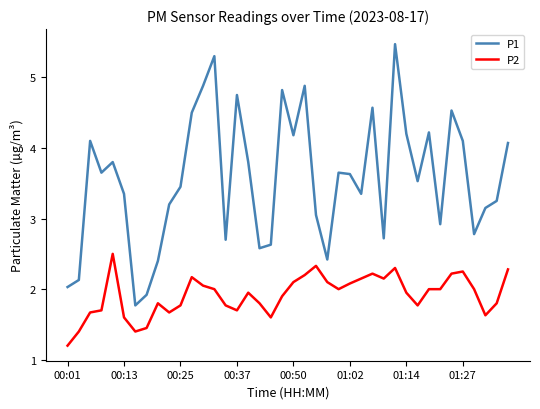

What is the minimum value shown in the chart?

1.2